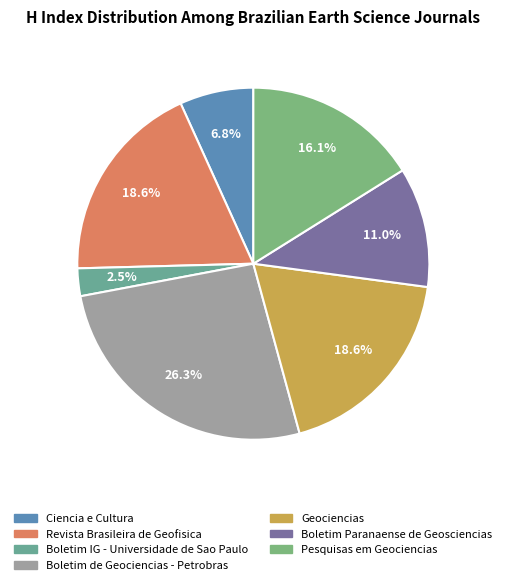

What is the largest slice in the pie chart?

Boletim de Geociencias - Petrobras